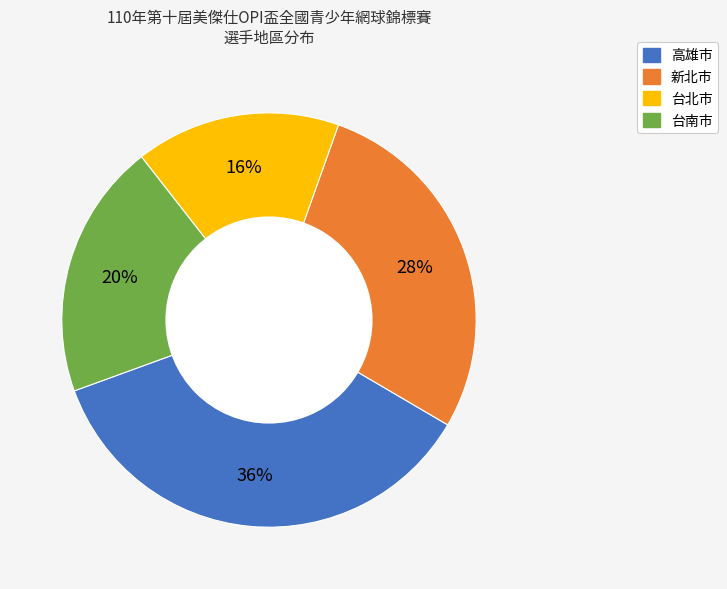

To the nearest percent, what is the difference between the largest and smallest slice percentages?

20%